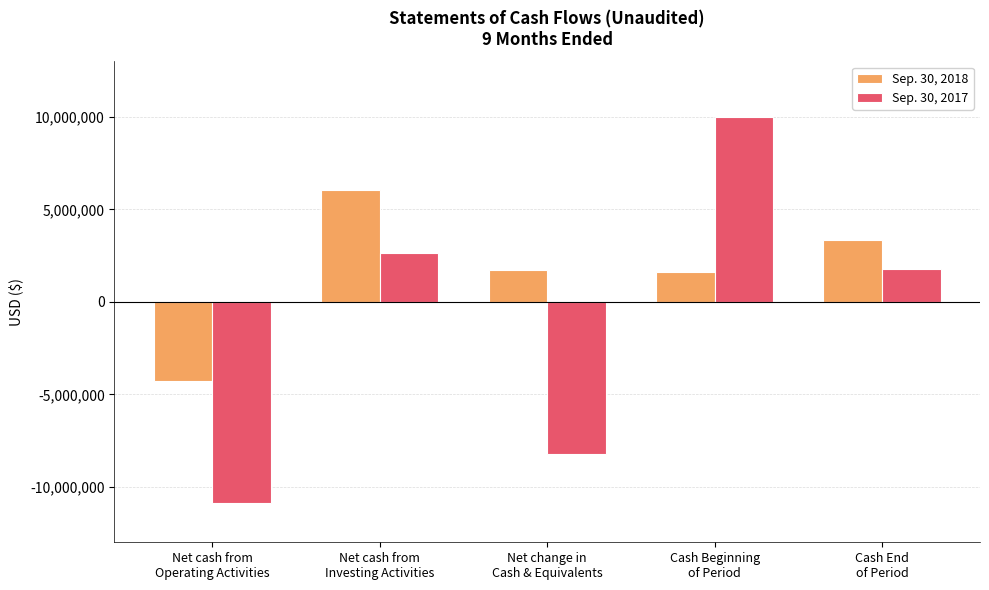

At which label is Sep. 30, 2017 closest to -431245?

Cash End
of Period